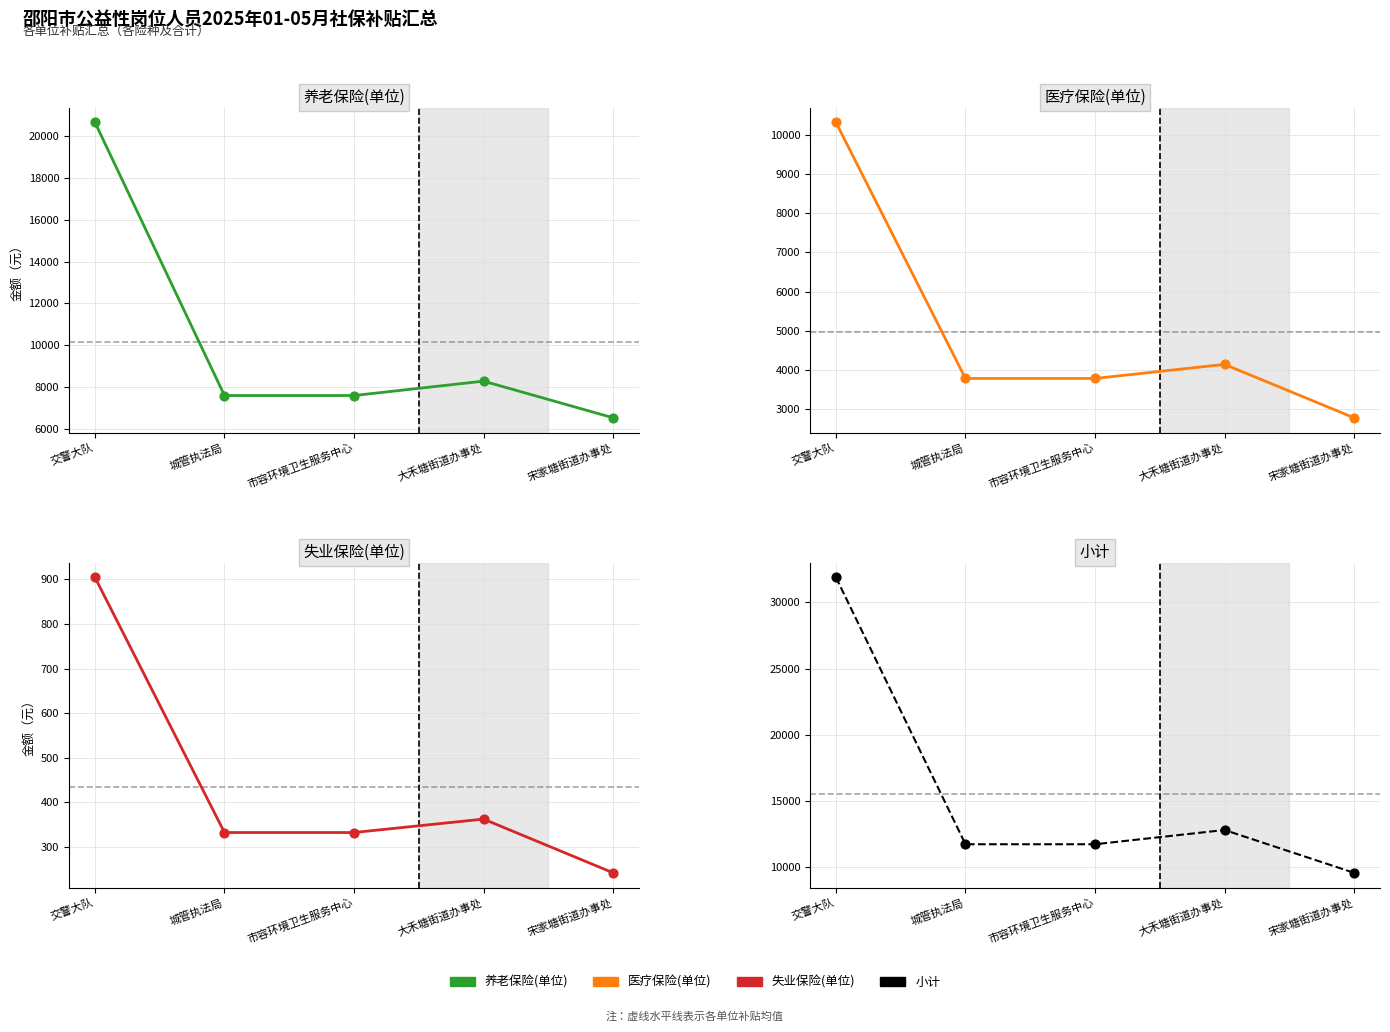

At which category is the sum across all series the highest?

交警大队